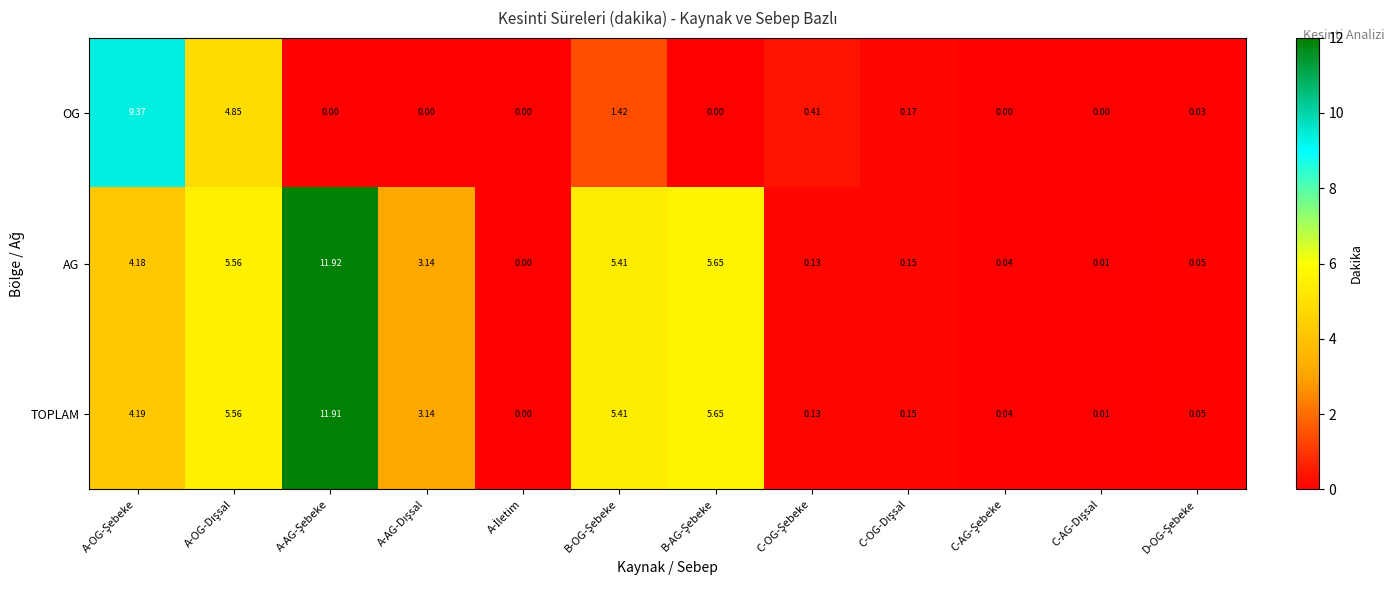

List the series in order of their peak value, highest first.

AG, TOPLAM, OG